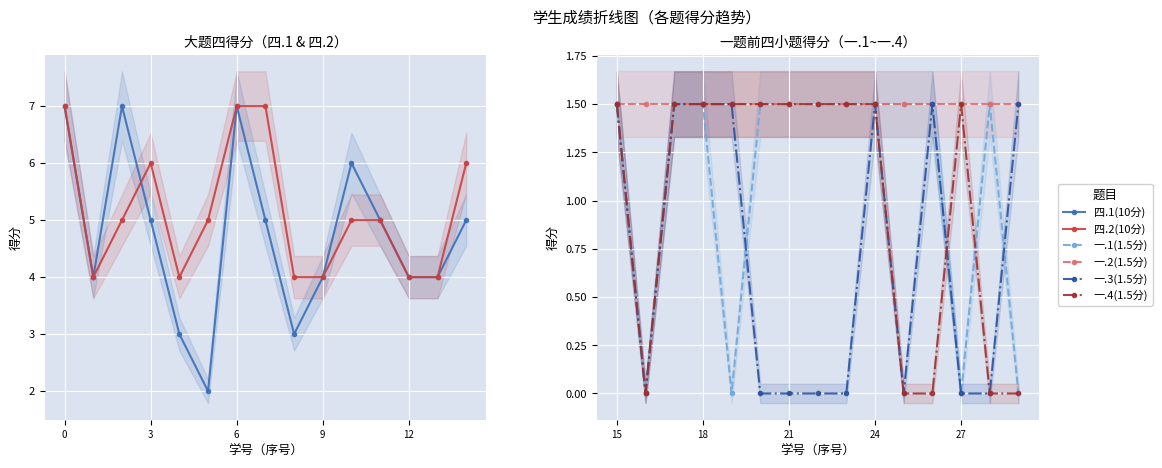

True or false: 一.4(1.5分) and 四.1(10分) intersect in this chart.

False